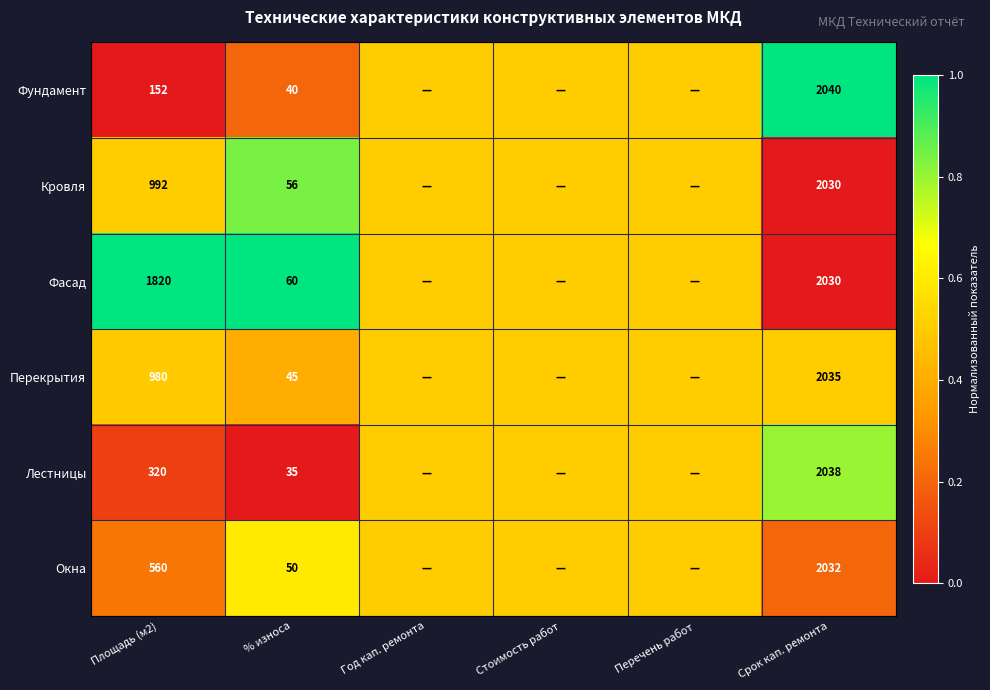

True or false: Фасад has a value of 103.2 at % износа.

False